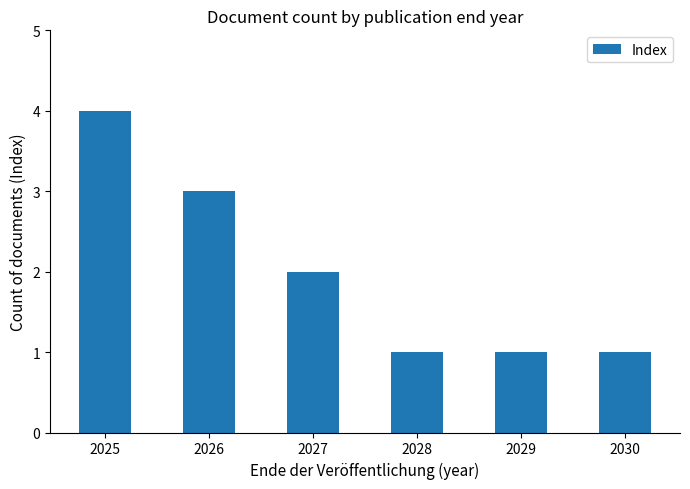

How many values are between 1 and 3?

5